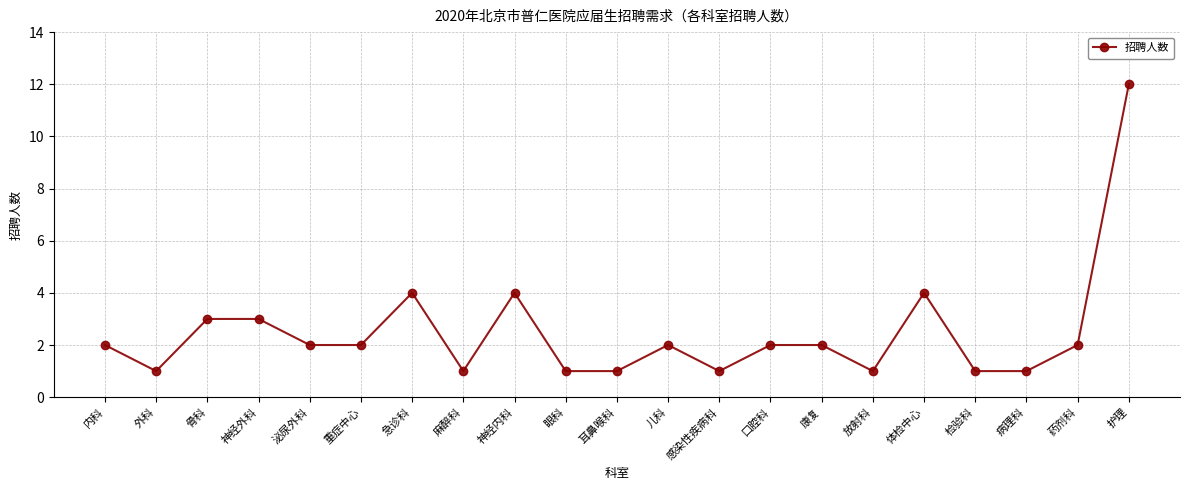

At which category does the data reach its first local valley?

外科